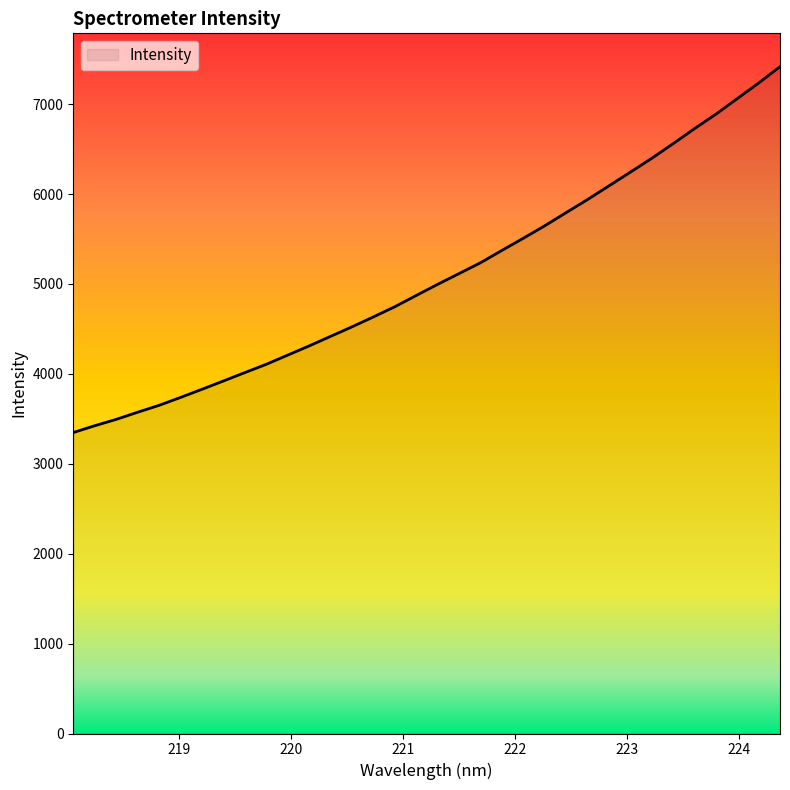

What is the difference between the maximum and minimum values?

4069.3